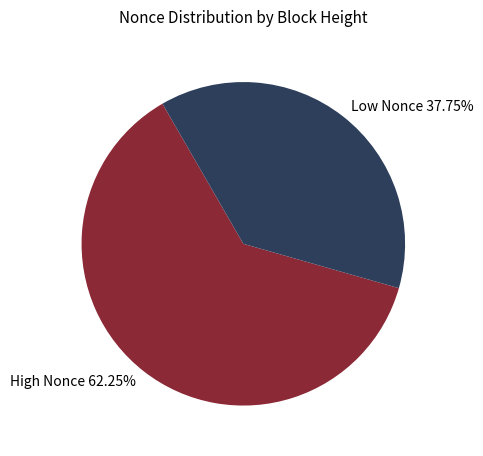

Does Low Nonce represent more than half of the total?

No